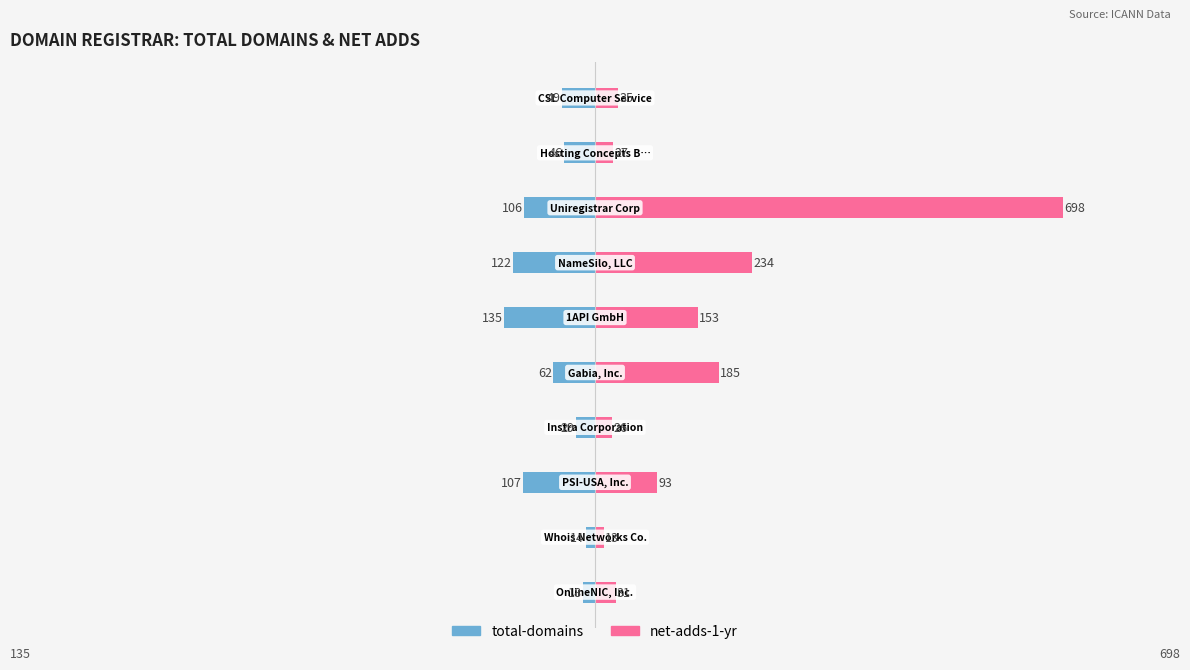

Reading left to right, list all the values displayed in this chart.

total-domains: -18	-14	-107	-29	-62	-135	-122	-106	-46	-49
net-adds-1-yr: 31	13	93	26	185	153	234	698	27	35